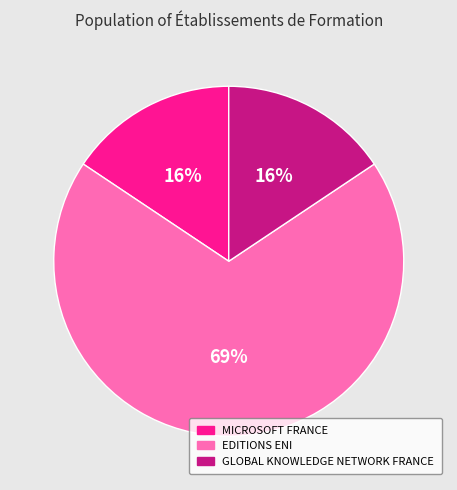

Which category accounts for the majority?

EDITIONS ENI